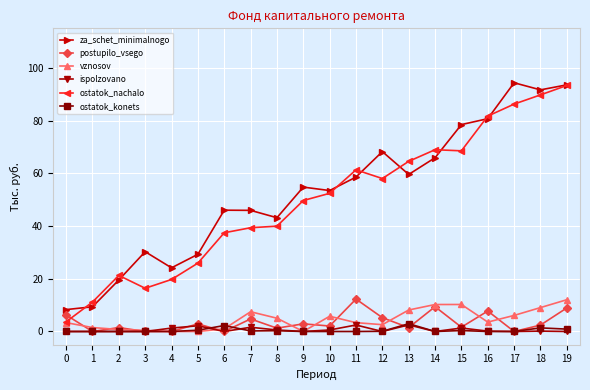

What is the total value across all series at 15?

160.6